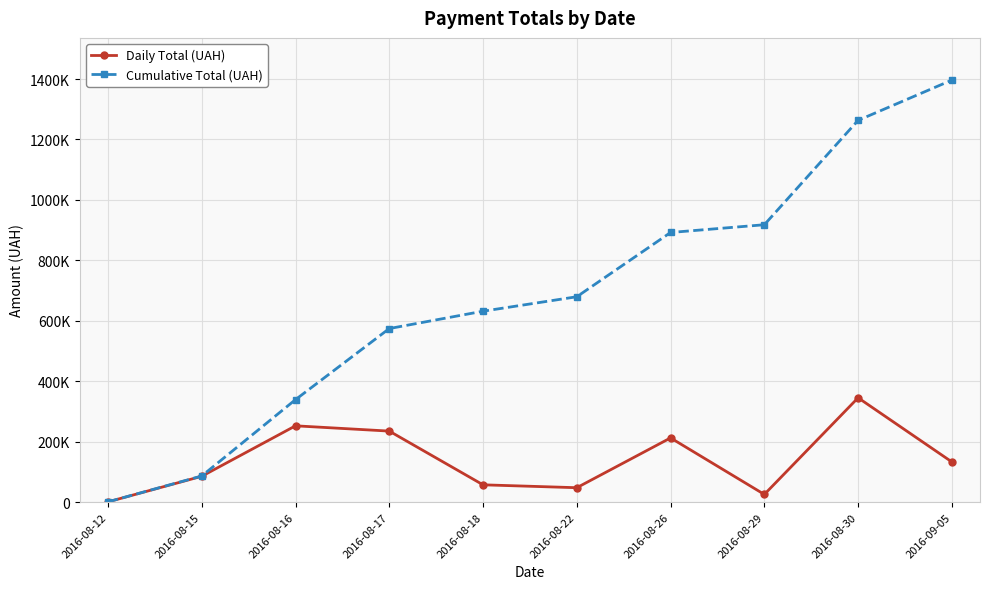

Does the chart have visible grid lines?

Yes